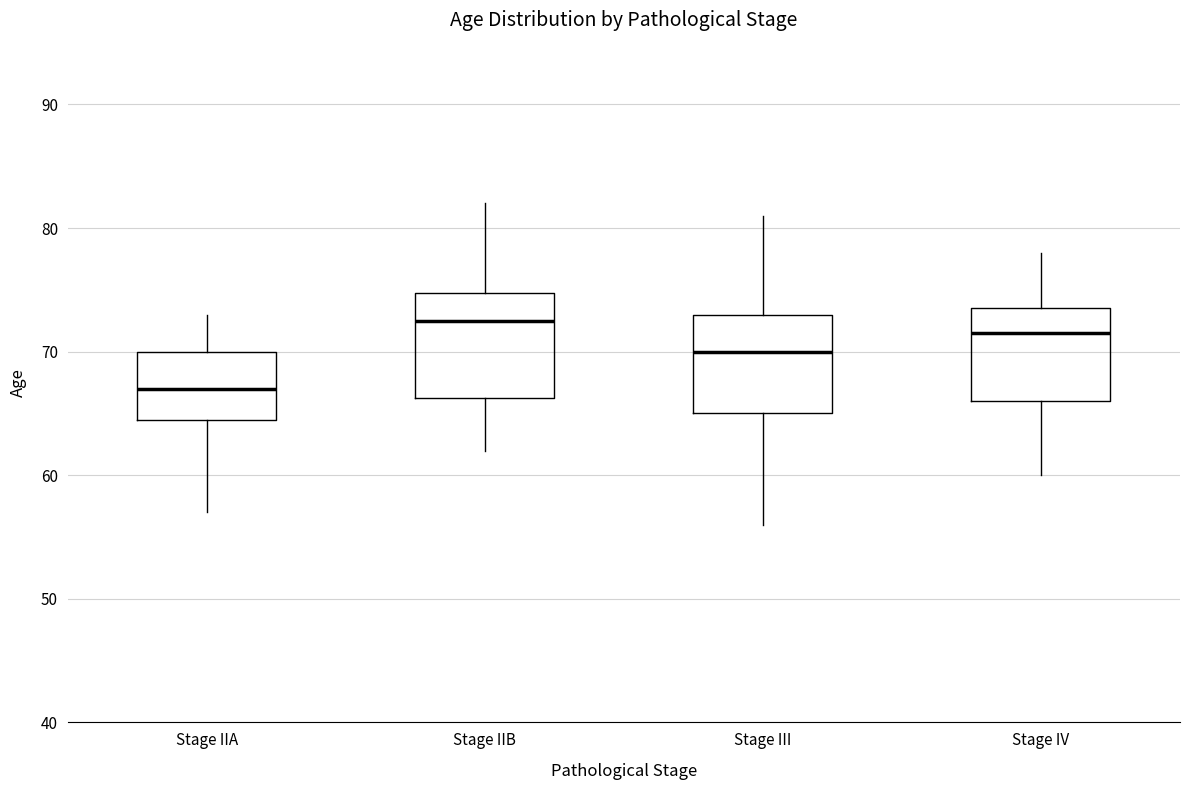

Reading left to right, read every box against the y-axis: the position of its median line, the range the box covers, and the ends of its whiskers. The values are not printed on the chart, so give them approximately, as read against the axis.

Stage IIA: median 67, box 65 to 70, whiskers 57 to 73
Stage IIB: median 73, box 66 to 75, whiskers 62 to 82
Stage III: median 70, box 65 to 73, whiskers 56 to 81
Stage IV: median 72, box 66 to 74, whiskers 60 to 78